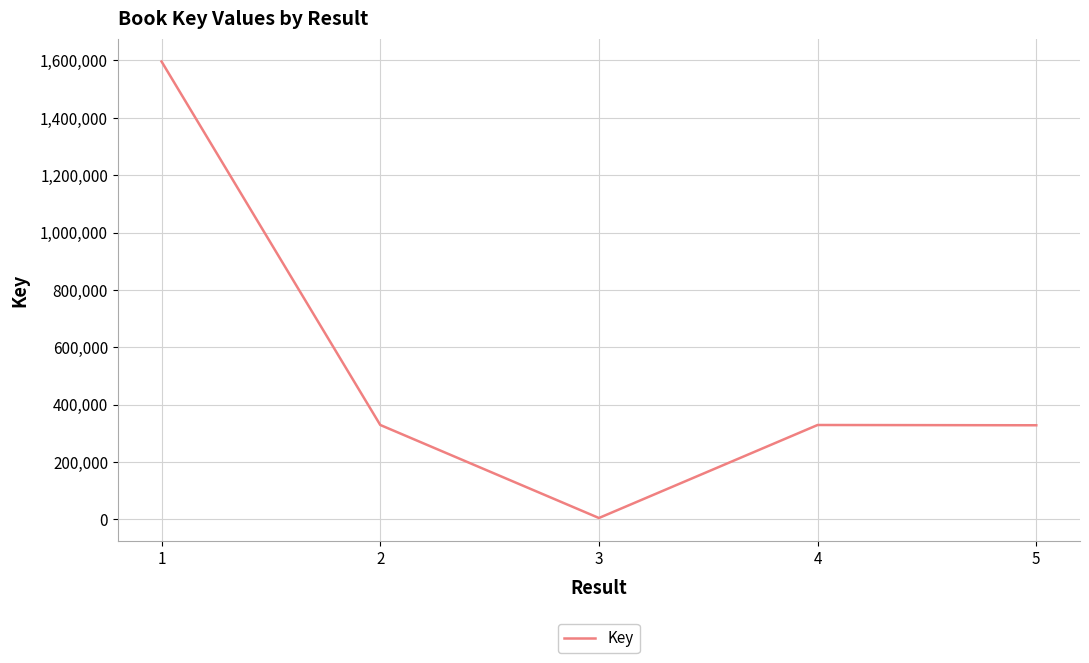

What is the difference between the values at 2 and 3?

324312